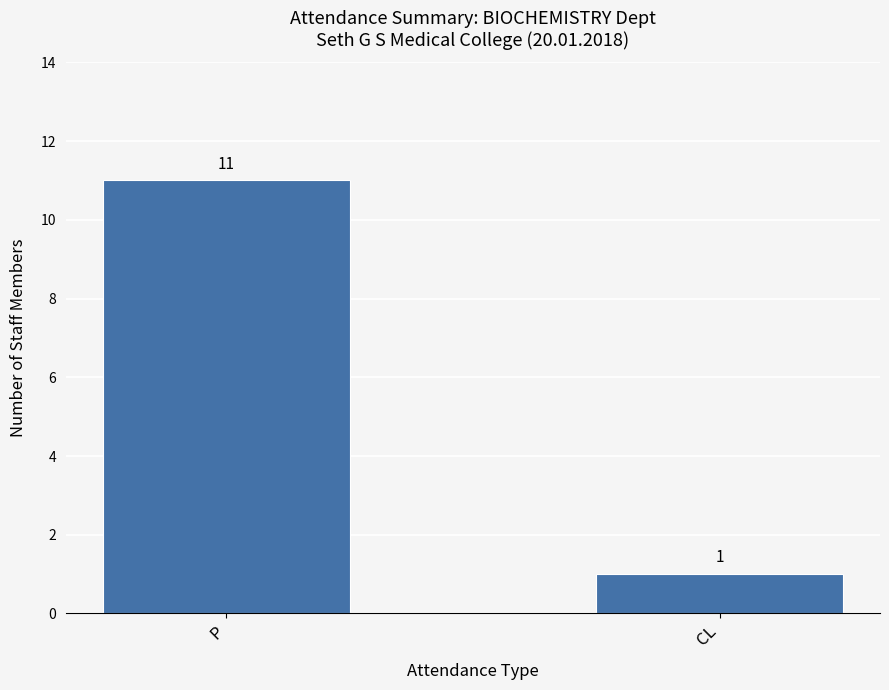

What is the ratio of the value at P to the value at CL?

11.0